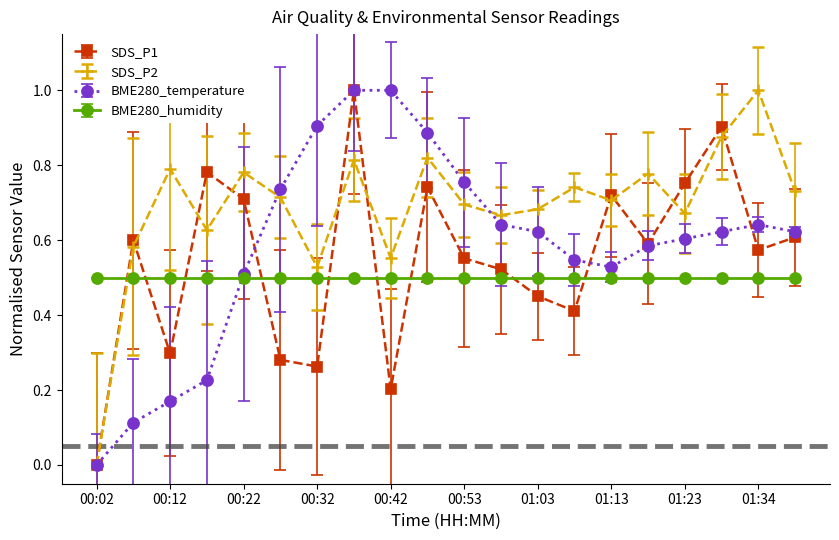

How many lines are shown in the chart?

4